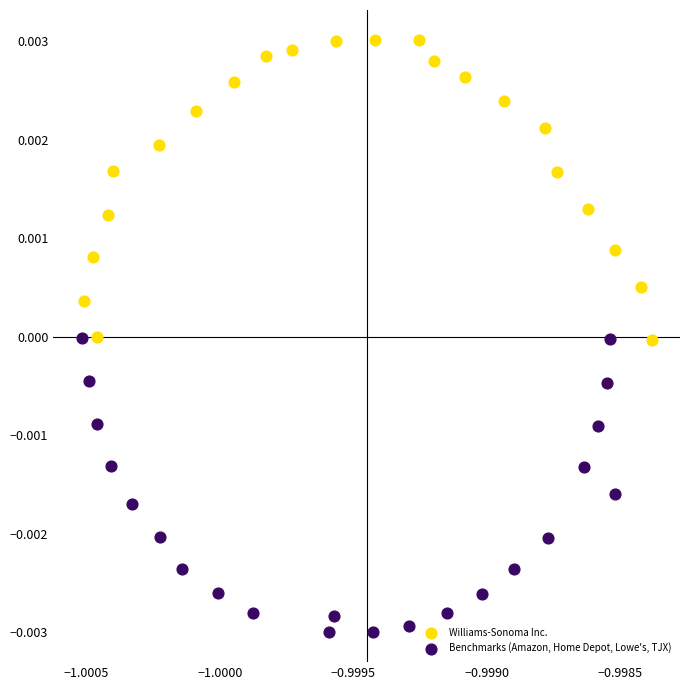

Which series contains the highest Y value?

Williams-Sonoma Inc.